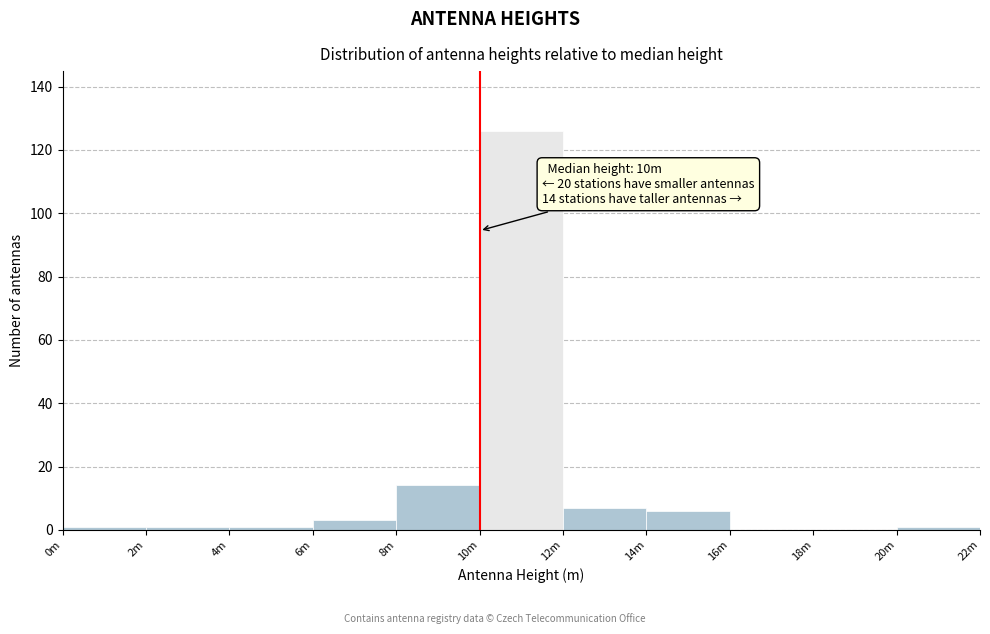

Reading left to right, what are all the values shown in this chart?

0m=1	2m=1	4m=1	6m=3	8m=14	10m=126	12m=7	14m=6	16m=0	18m=0	20m=1